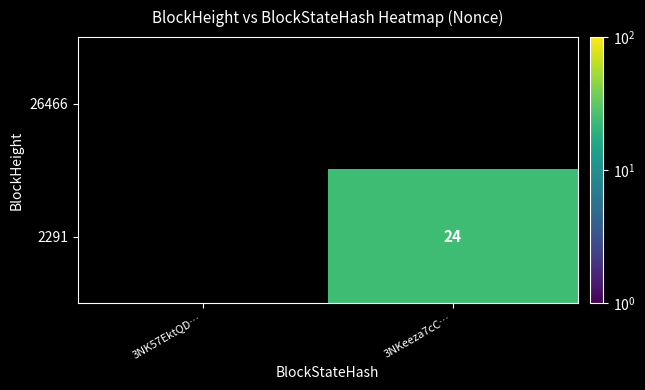

Is it true that 2291 equals 24 at 3NKeeza7cC…?

True